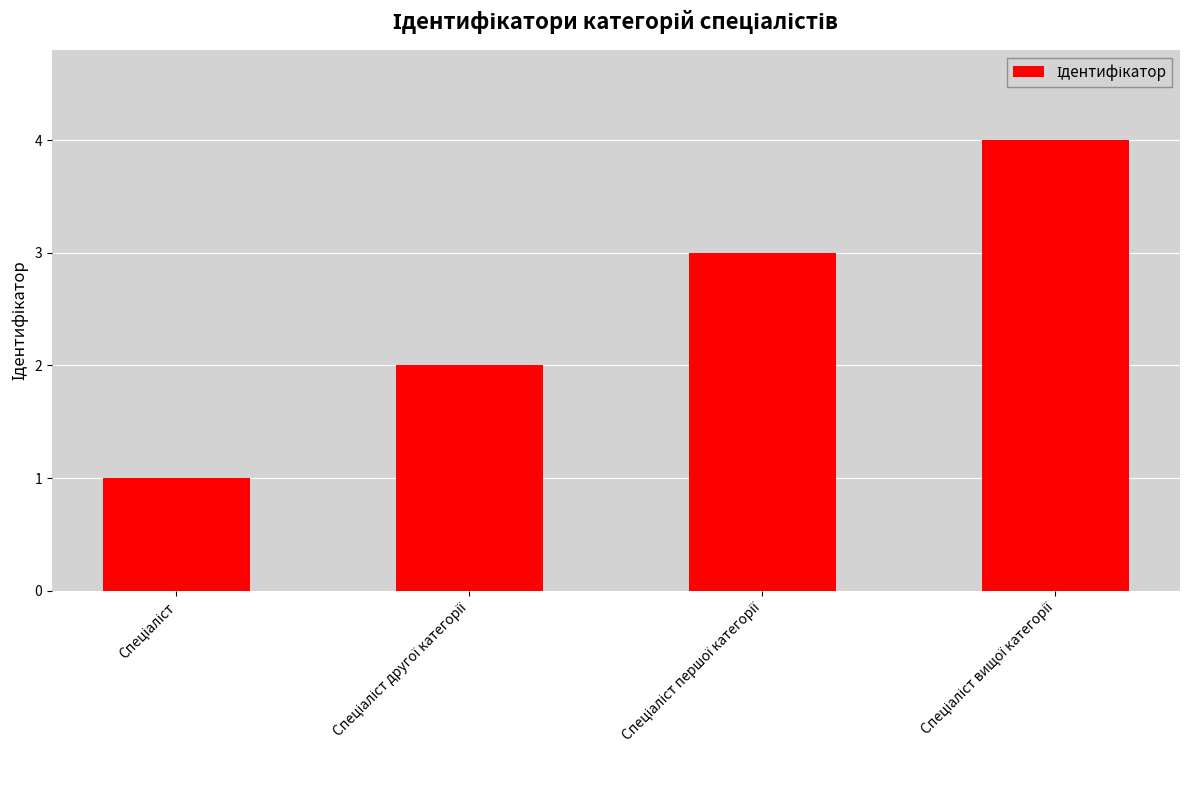

Does the chart contain any negative values?

No